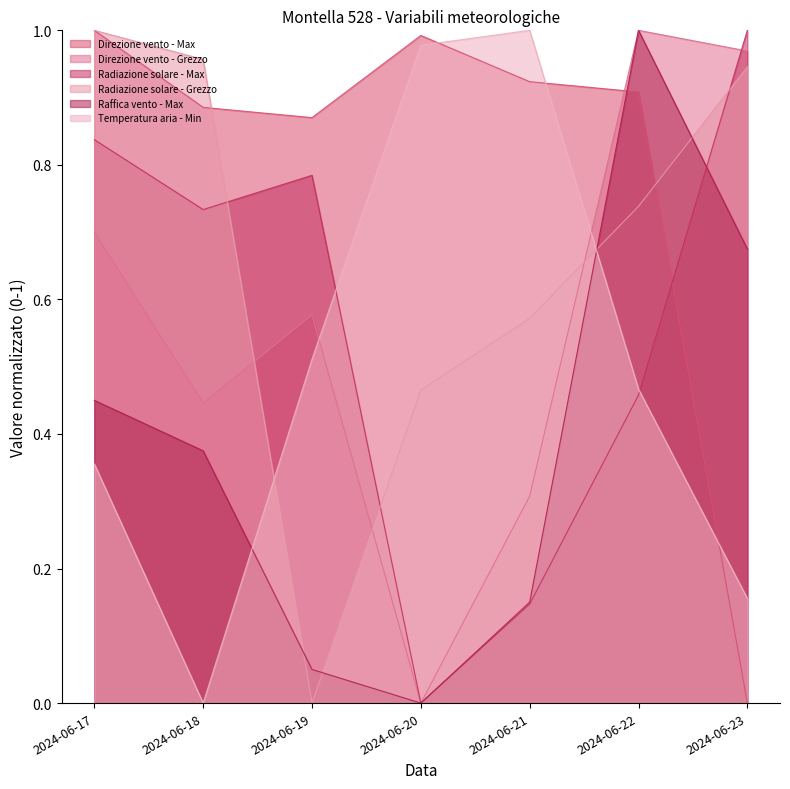

Where do Temperatura aria - Min and Radiazione solare - Max first cross each other?

2024-06-19 and 2024-06-20